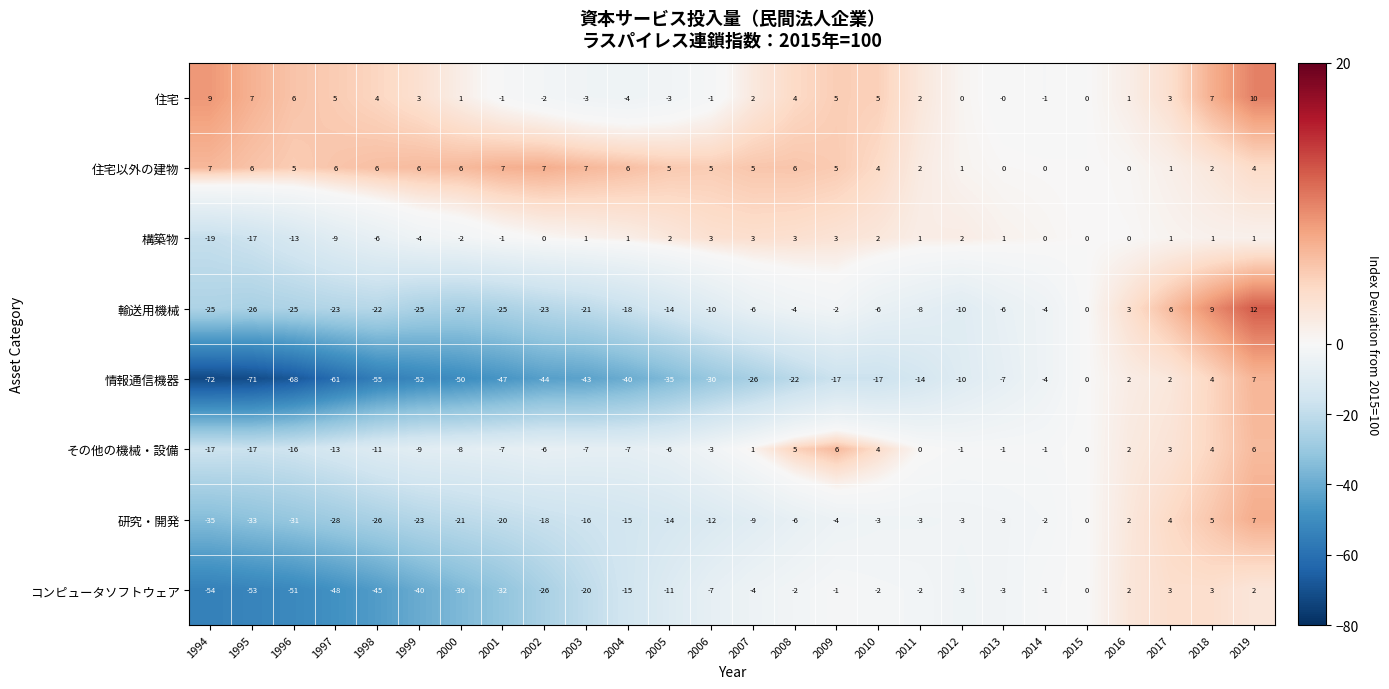

The コンピュータソフトウェア series shows -24 at 1998. True or false?

False